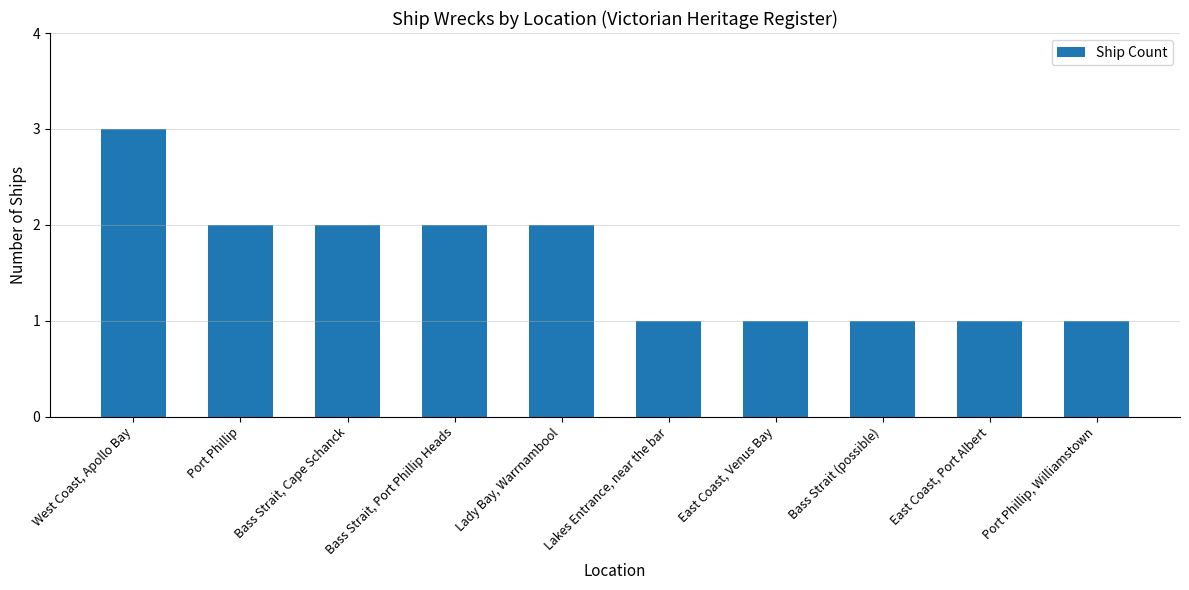

What is the maximum value shown in the chart?

3